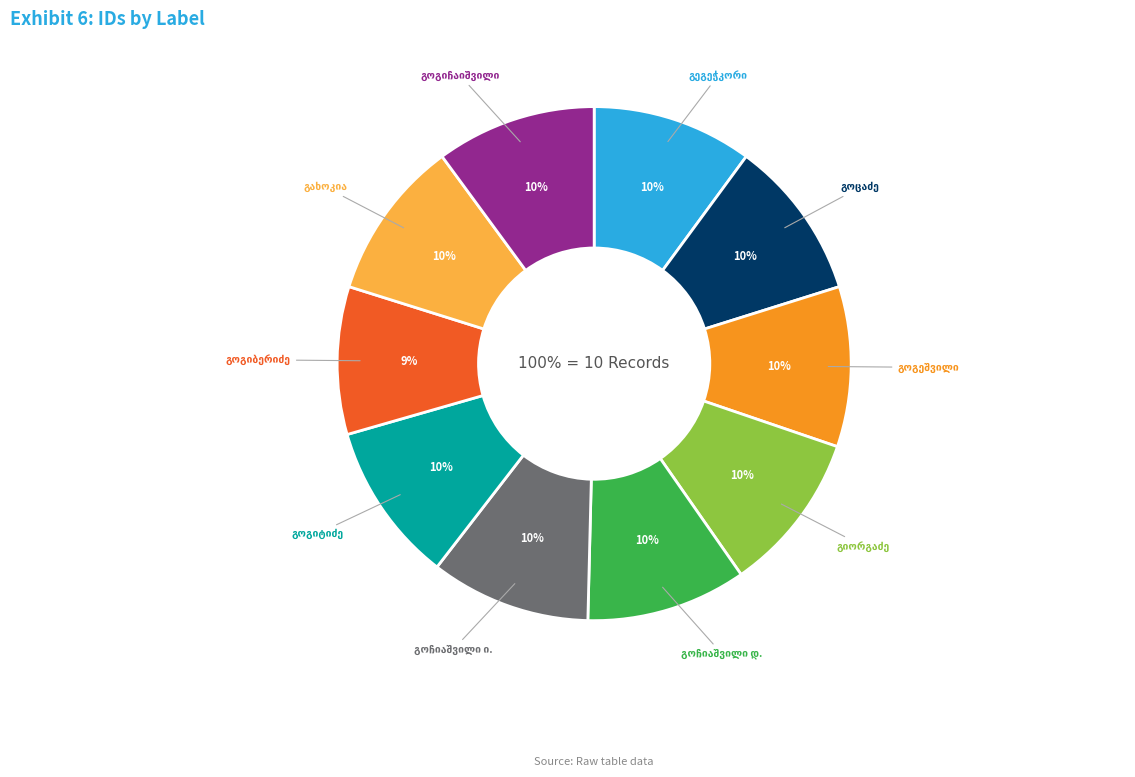

Combined, do არჩილ ფილიპეს ძე გოცაძე and ვარვარა ესტატეს ასული გოგიჩაიშვილი account for over 50%?

No